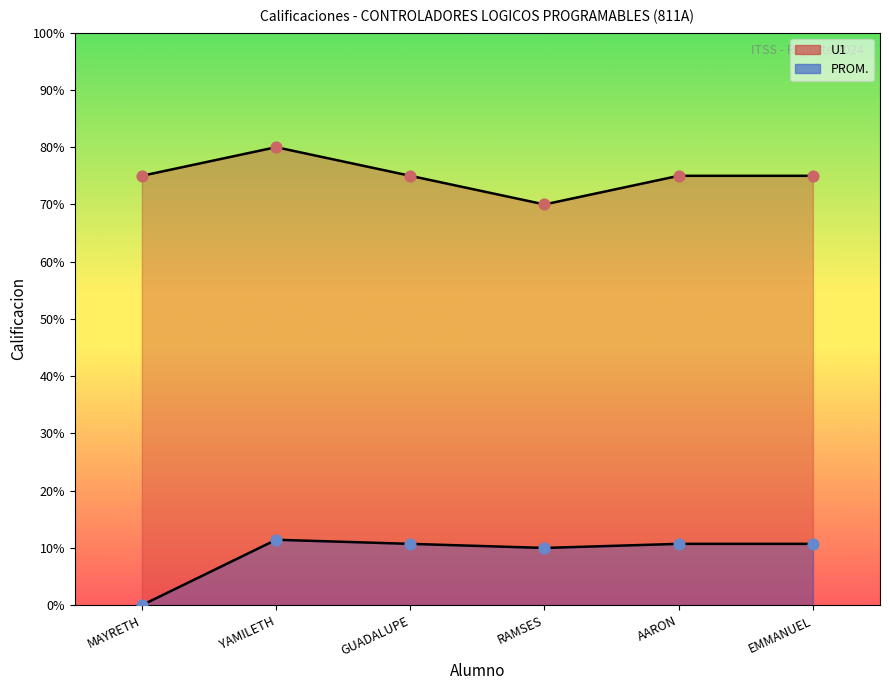

What is the total value across all series at MAYRETH?

75.0